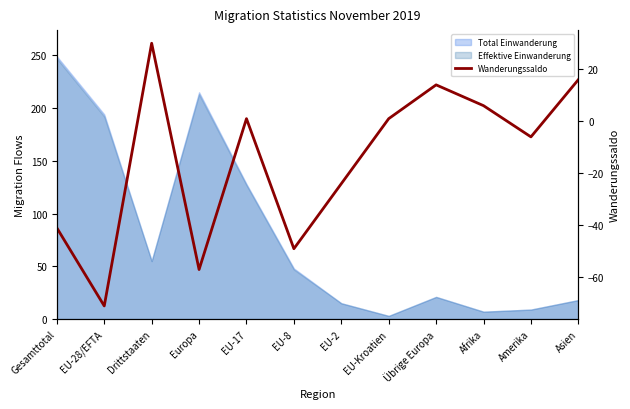

Reading left to right, transcribe all the data shown in this chart.

-41	-71	30	-57	1	-49	-24	1	14	6	-6	16